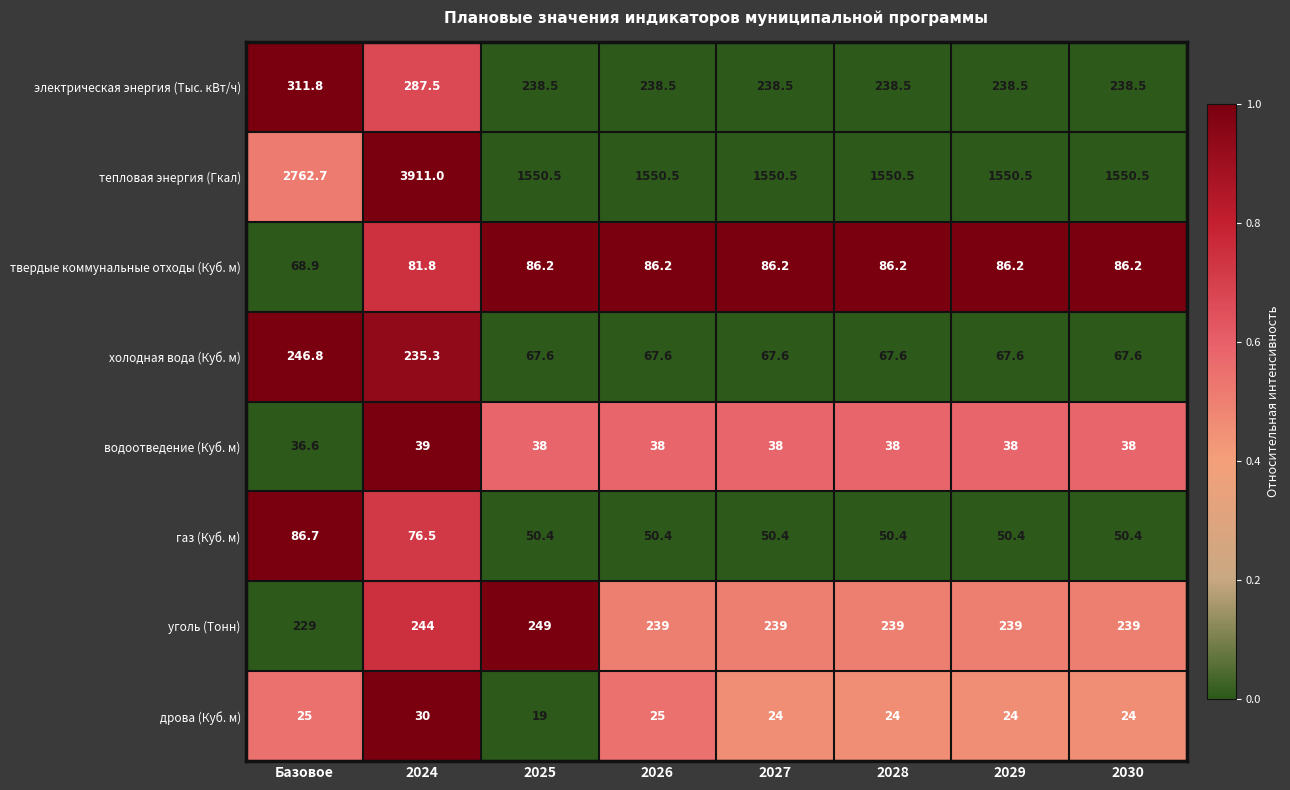

What is the difference between the maximum and second lowest values in the холодная вода (Куб. м) series?

179.2